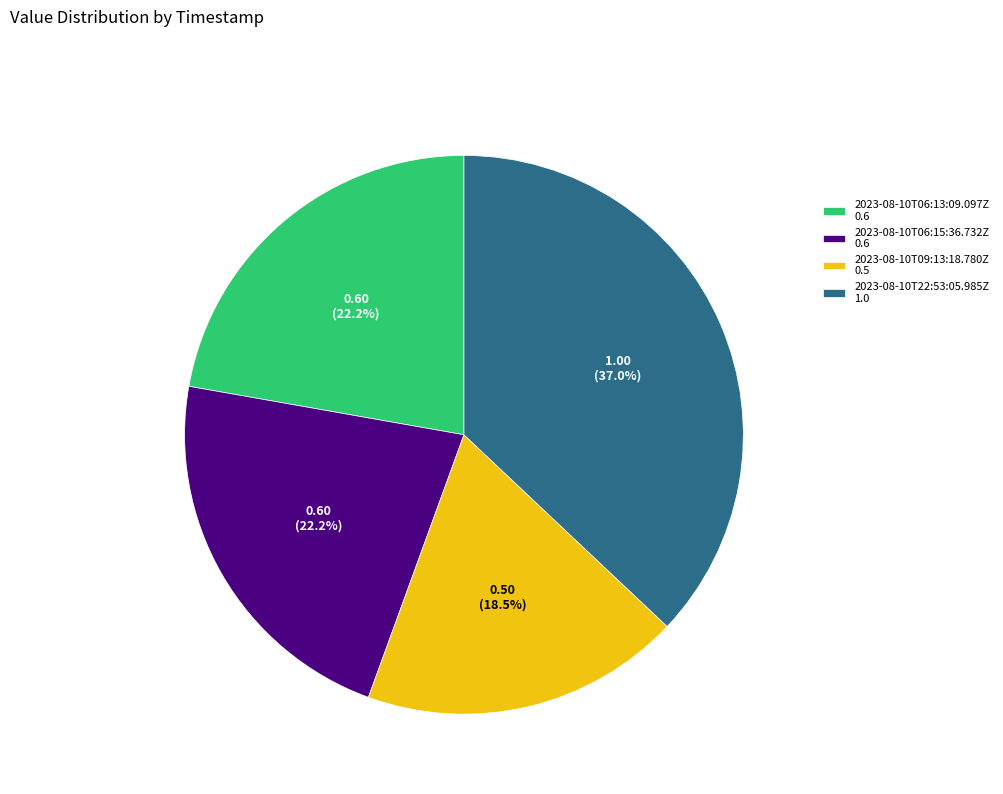

Which slice is the largest?

2023-08-10T22:53:05.985Z